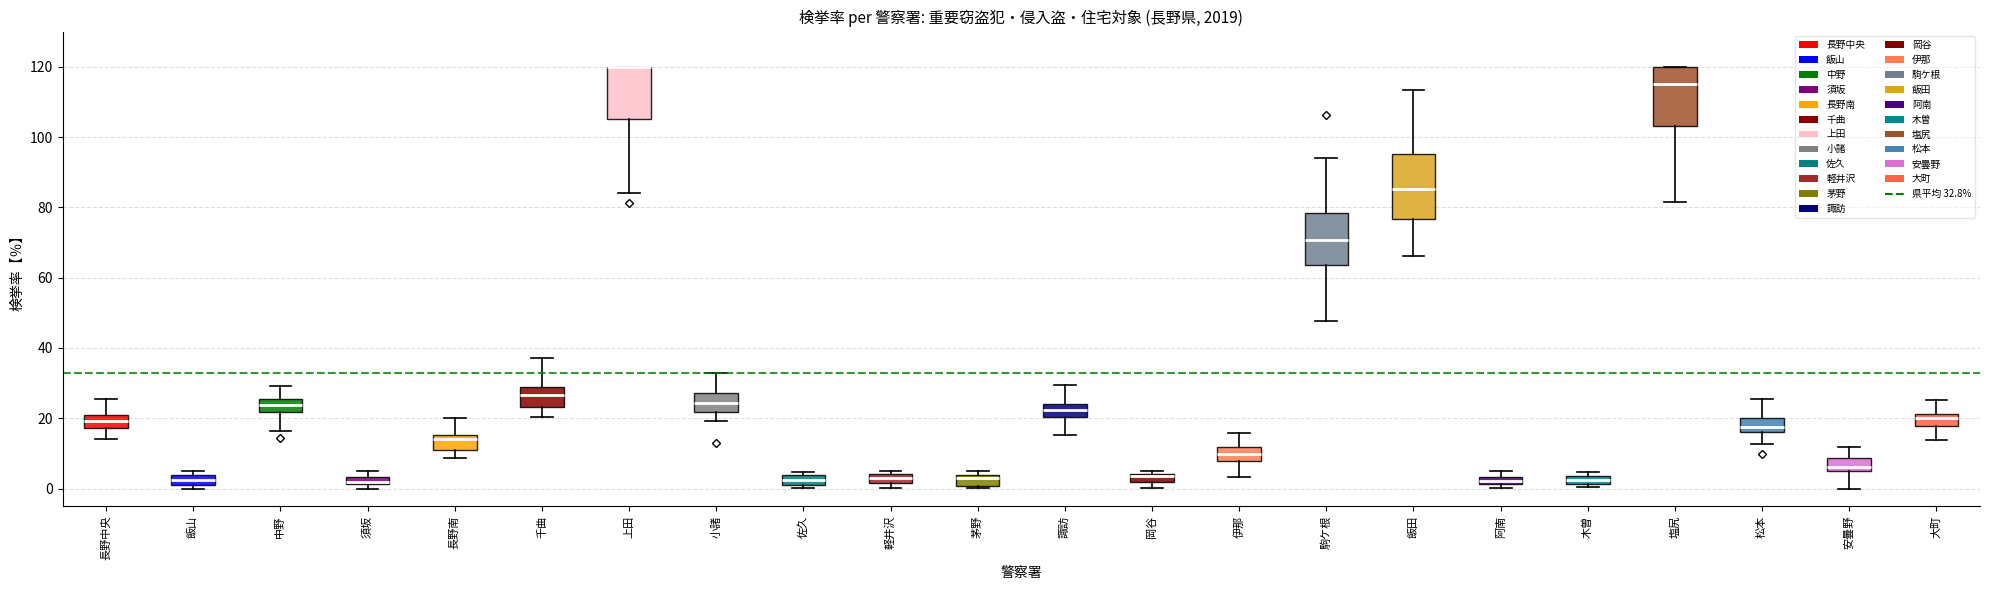

Where does the median line of the box for 伊那 sit on the y-axis? The values are not printed on the chart, so give them approximately, as read against the axis.

10